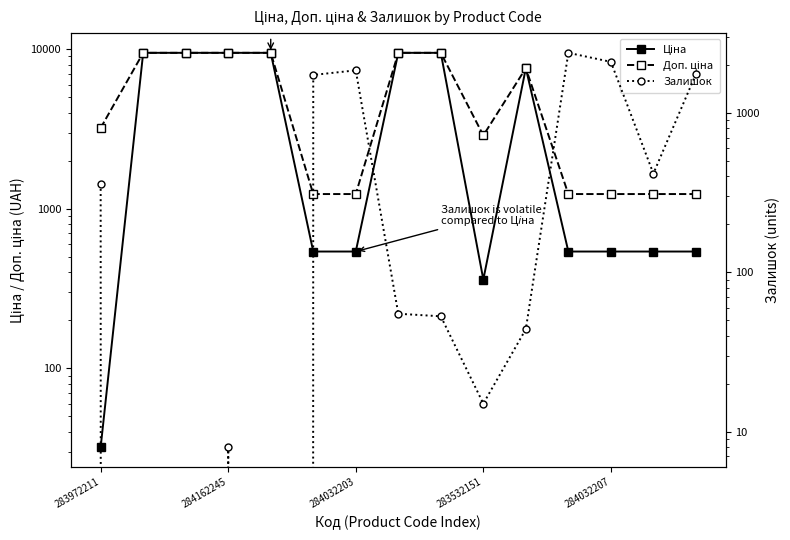

Where is the first local maximum for Ціна?

10